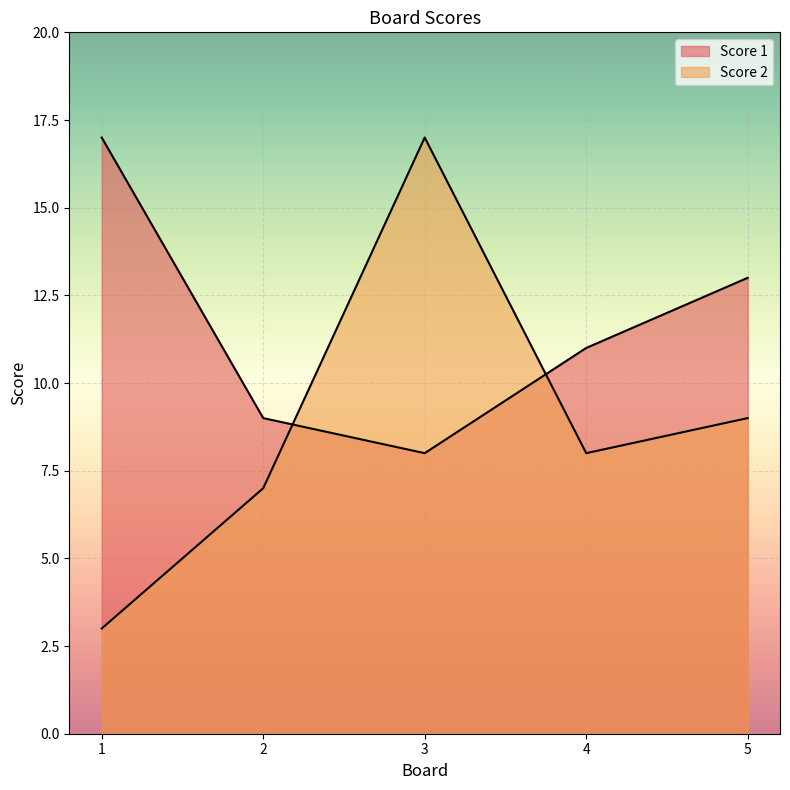

At which category does the chart reach its minimum across all series?

1